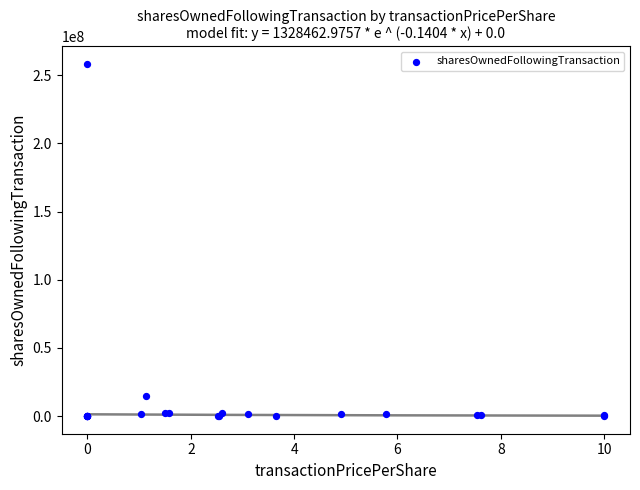

What Y value in the scatter plot is closest to 129084604?

14851599